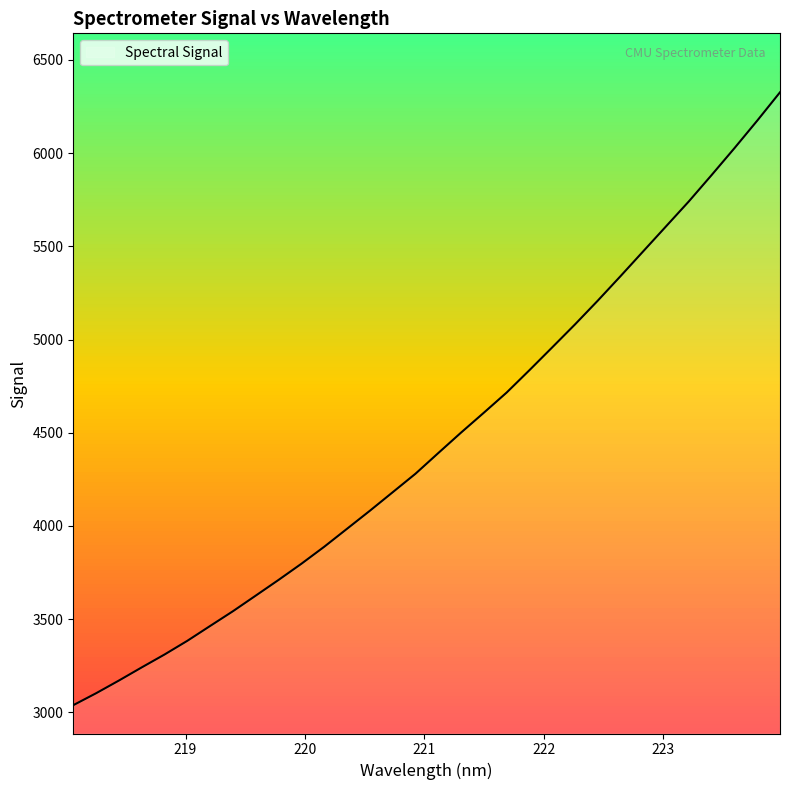

What is the greatest value displayed?

6326.0